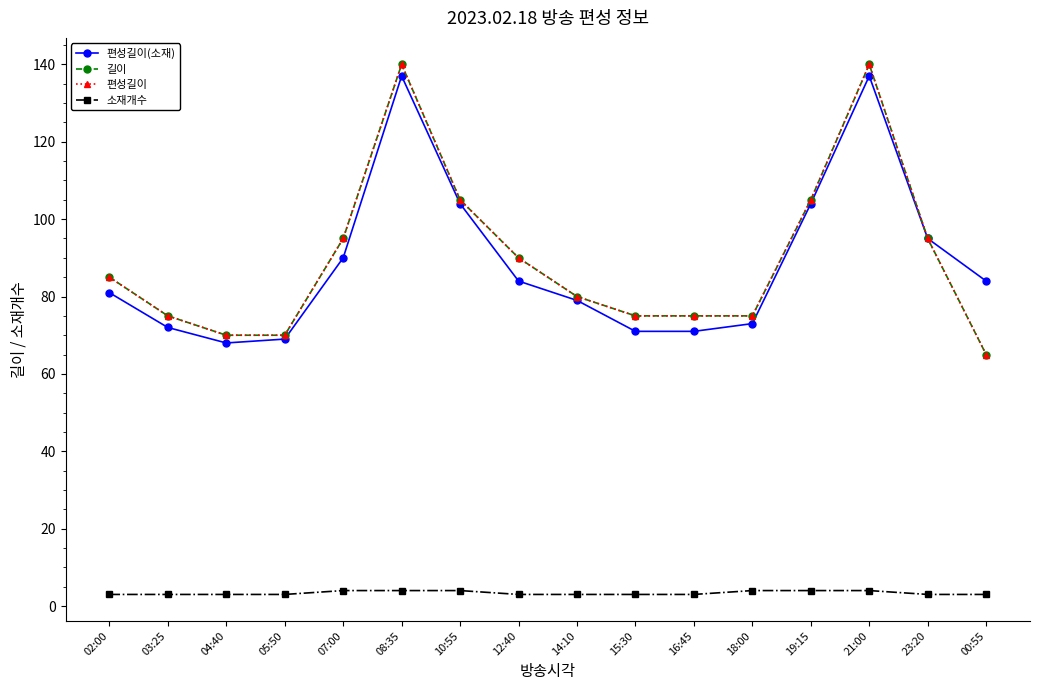

Reading right to left, extract all data points from this chart.

편성길이(소재): 00:55=84	23:20=95	21:00=137	19:15=104	18:00=73	16:45=71	15:30=71	14:10=79	12:40=84	10:55=104	08:35=137	07:00=90	05:50=69	04:40=68	03:25=72	02:00=81
길이: 00:55=65	23:20=95	21:00=140	19:15=105	18:00=75	16:45=75	15:30=75	14:10=80	12:40=90	10:55=105	08:35=140	07:00=95	05:50=70	04:40=70	03:25=75	02:00=85
편성길이: 00:55=65	23:20=95	21:00=140	19:15=105	18:00=75	16:45=75	15:30=75	14:10=80	12:40=90	10:55=105	08:35=140	07:00=95	05:50=70	04:40=70	03:25=75	02:00=85
소재개수: 00:55=3	23:20=3	21:00=4	19:15=4	18:00=4	16:45=3	15:30=3	14:10=3	12:40=3	10:55=4	08:35=4	07:00=4	05:50=3	04:40=3	03:25=3	02:00=3